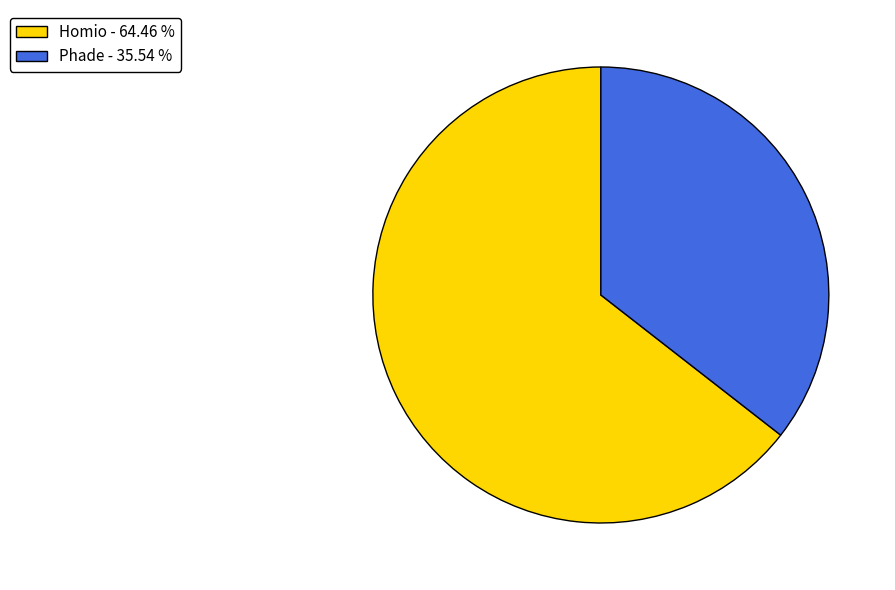

The Homio slice represents 64% of the pie. True or false?

True